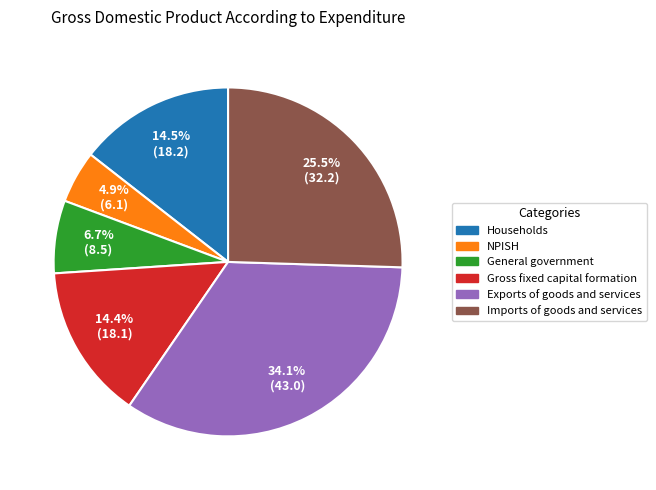

How many segments does this pie chart have?

6